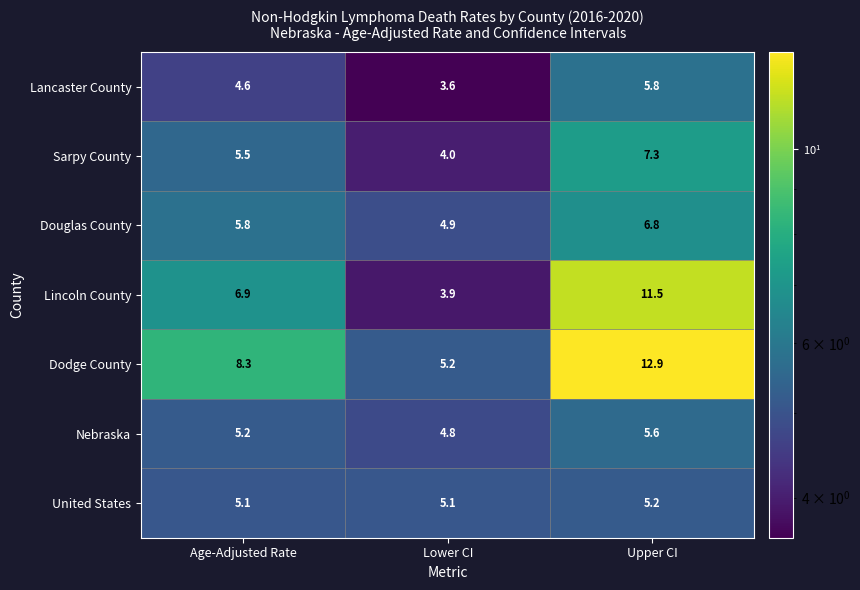

Read the United States value at Age-Adjusted Rate.

5.1